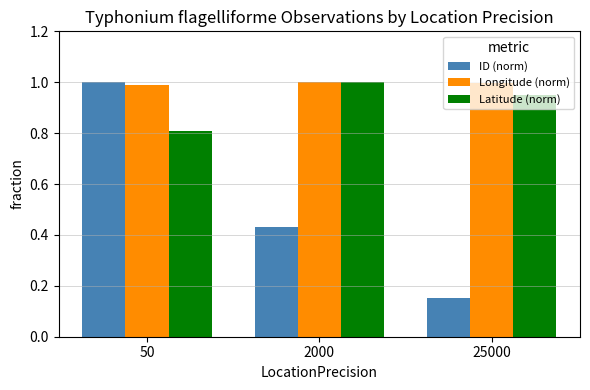

List the series in order of their overall mean, lowest first.

ID (norm), Latitude (norm), Longitude (norm)